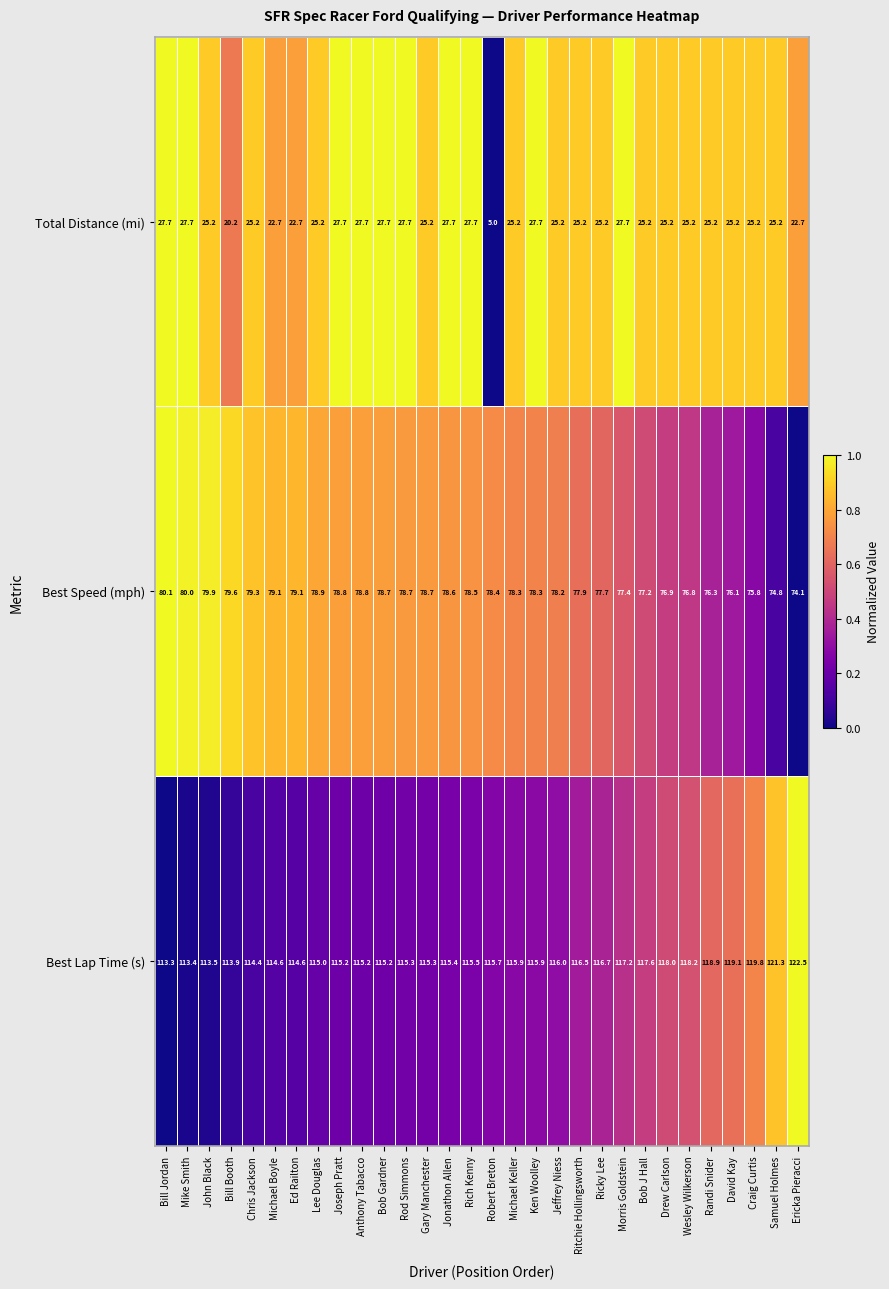

Rank the series by their maximum value, from highest to lowest.

Best Lap Time (s), Best Speed (mph), Total Distance (mi)